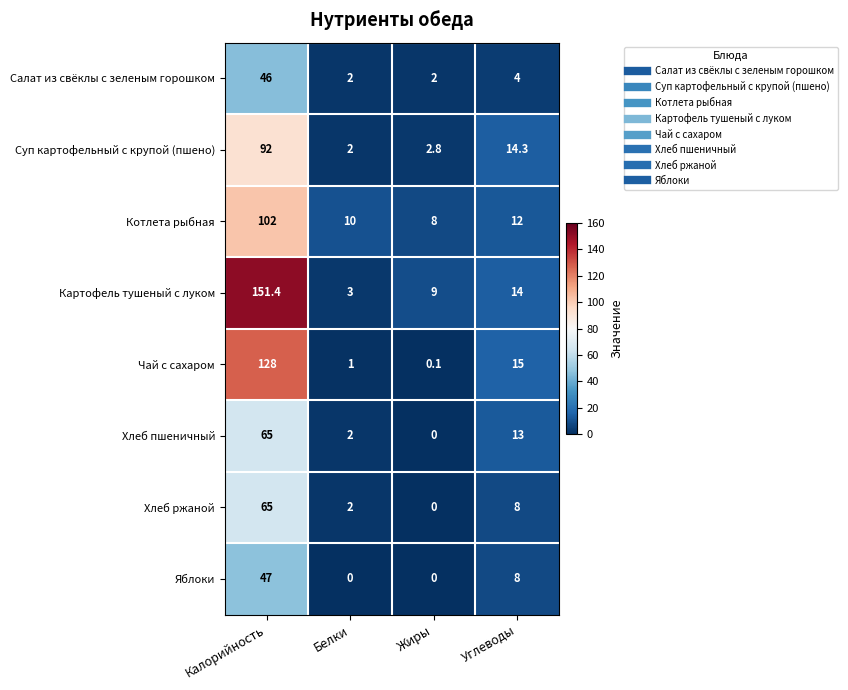

The Салат из свёклы с зеленым горошком series shows 2.0 at Белки. True or false?

True